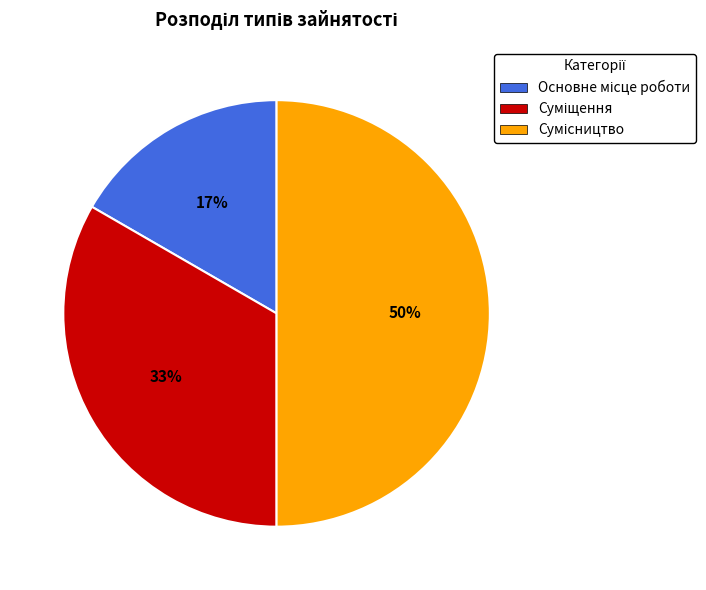

To the nearest percent, what is the average slice percentage?

33%